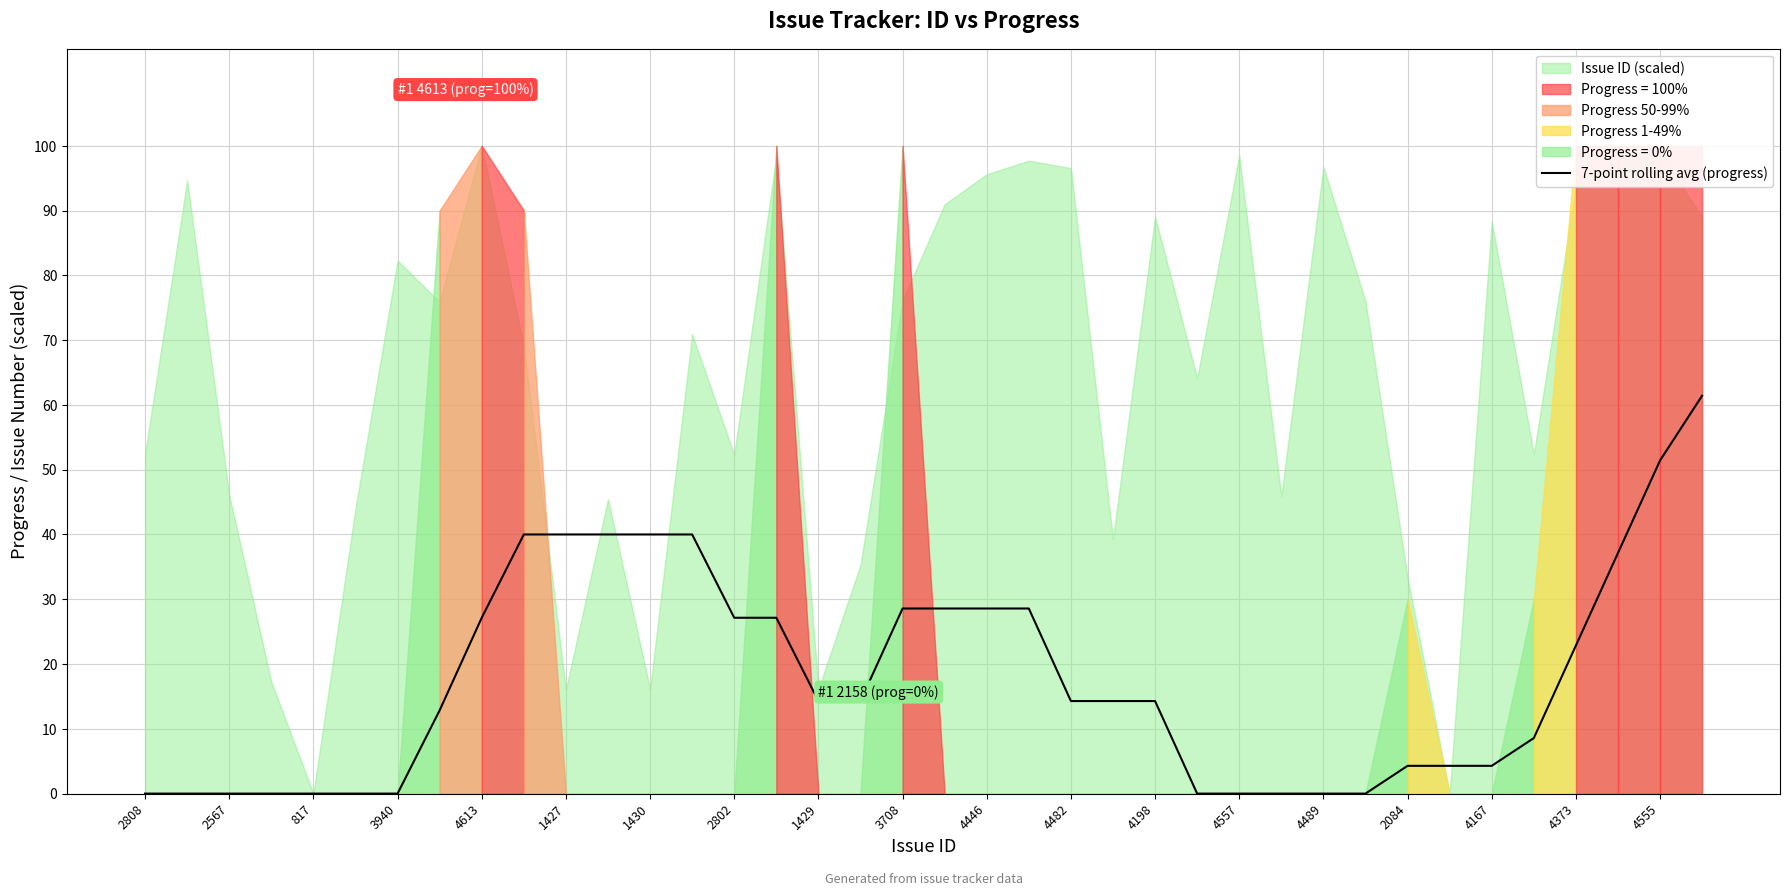

The 7-point rolling avg (progress) series shows 0.0 at 2567. True or false?

True